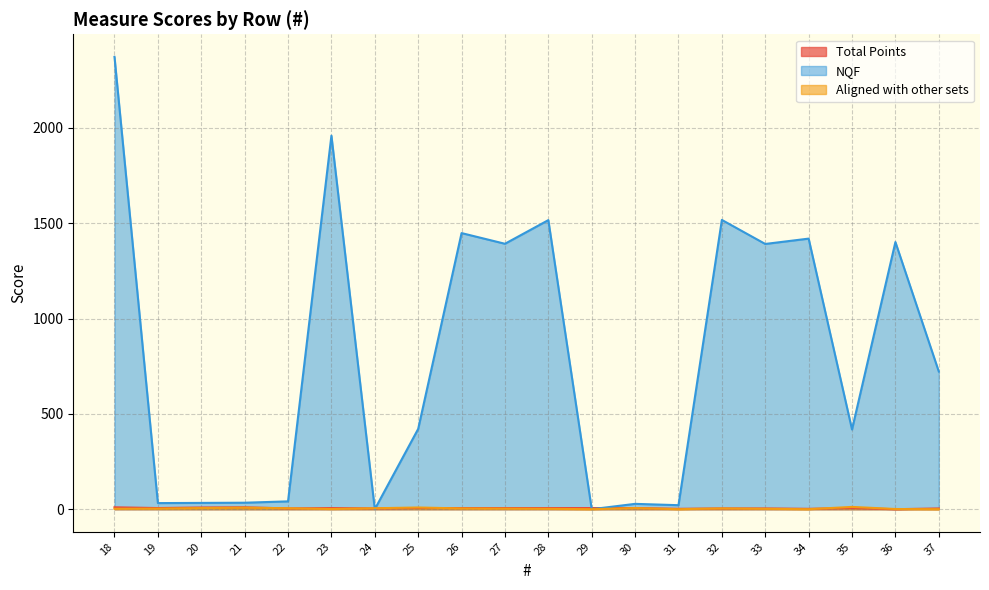

Is the value of NQF at 37 greater than the value of Total Points at 24?

Yes